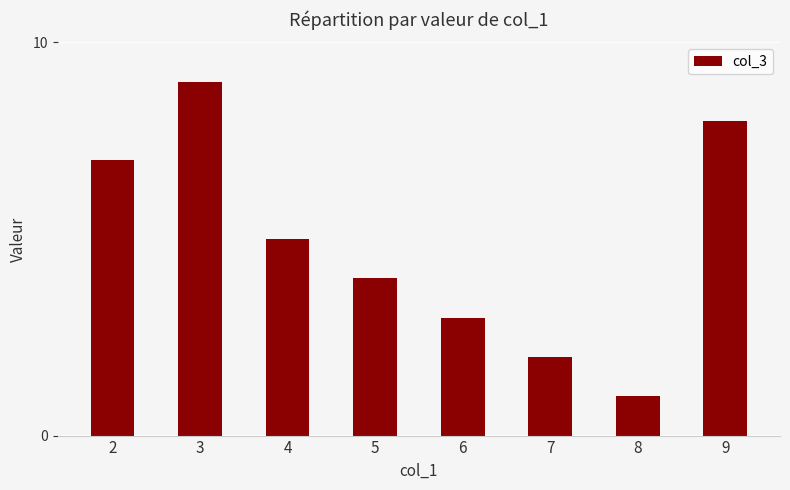

What is the value of the 1st bar from the left?

7